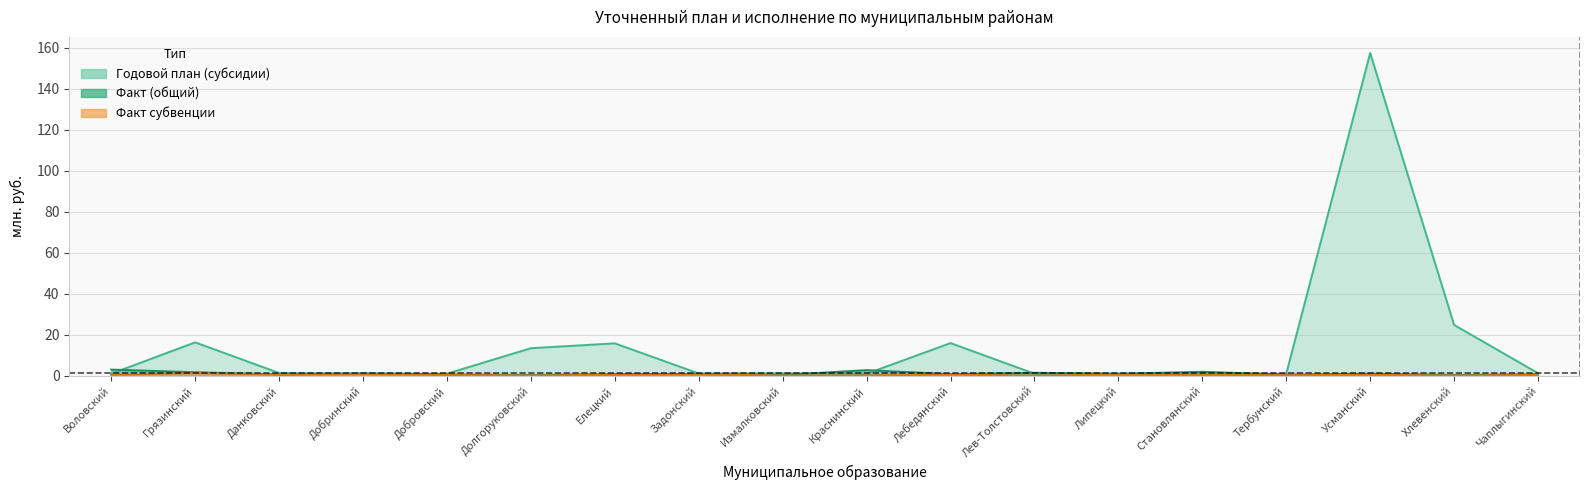

What is the total value across all series at Тербунский?

1.8